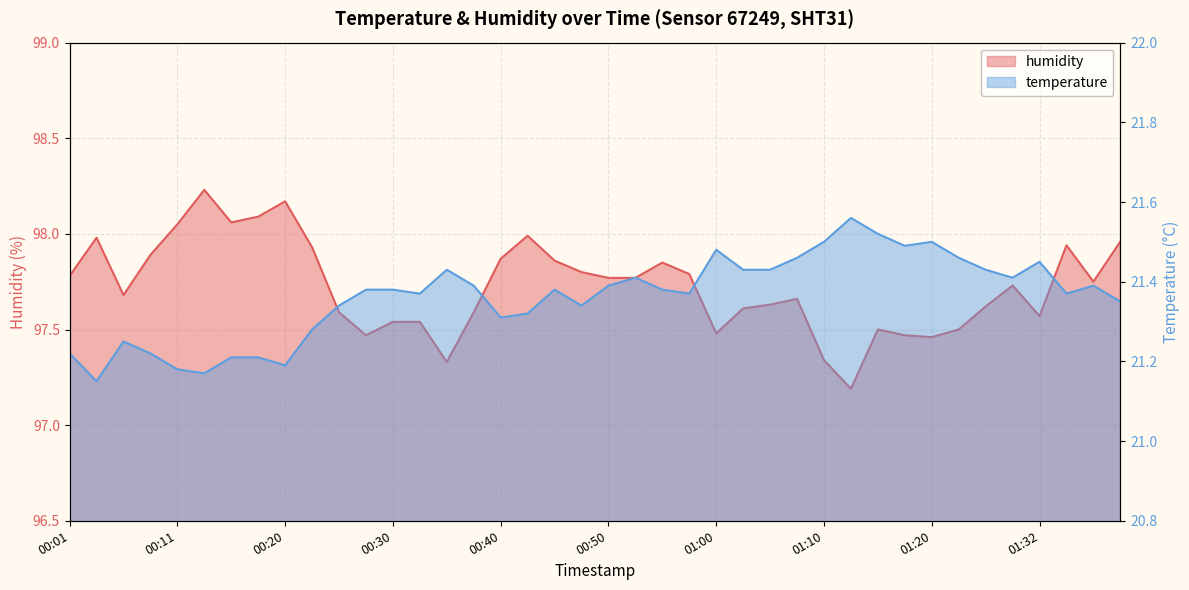

What is the sum of the temperature values at 00:33 and 01:02?

42.8